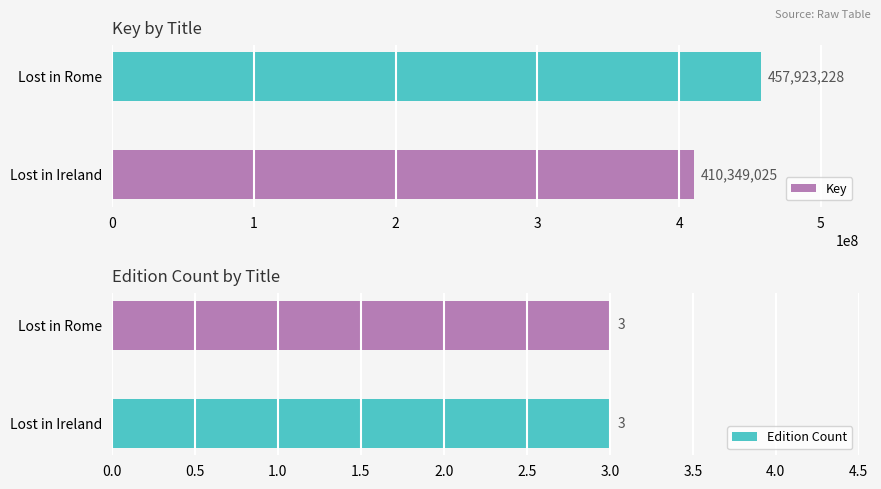

What value does the Key series have at Lost in Rome, to the nearest 50?

457923250